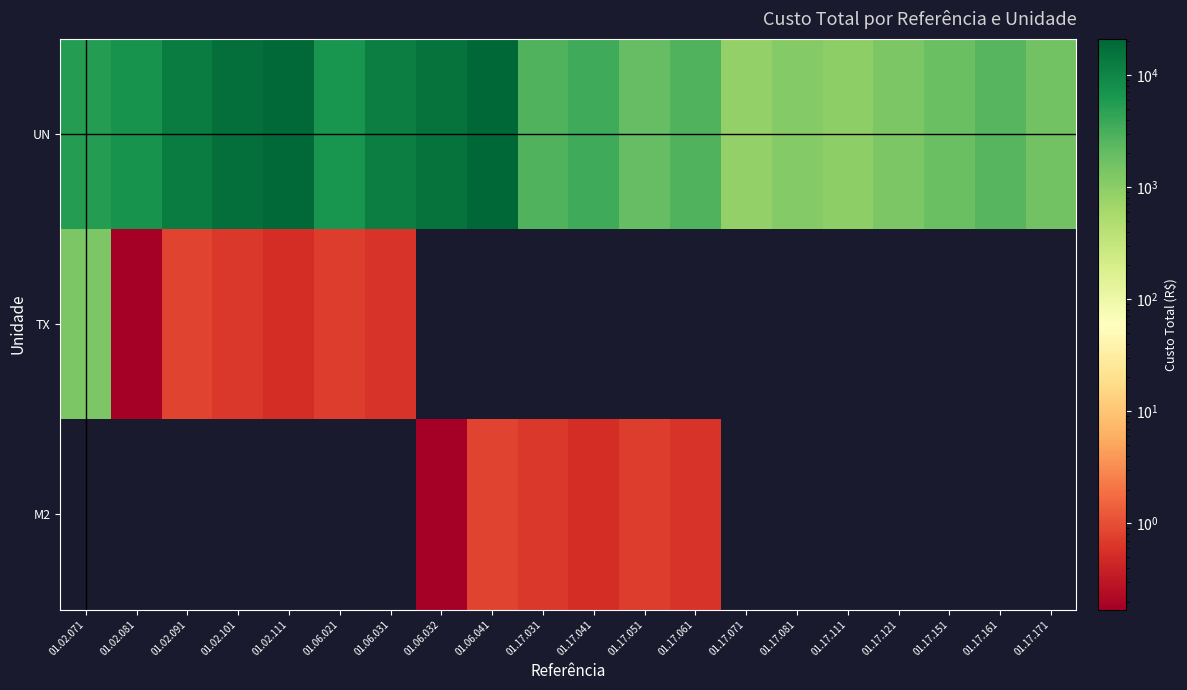

What is the total value across all series at 01.02.081?

7166.3